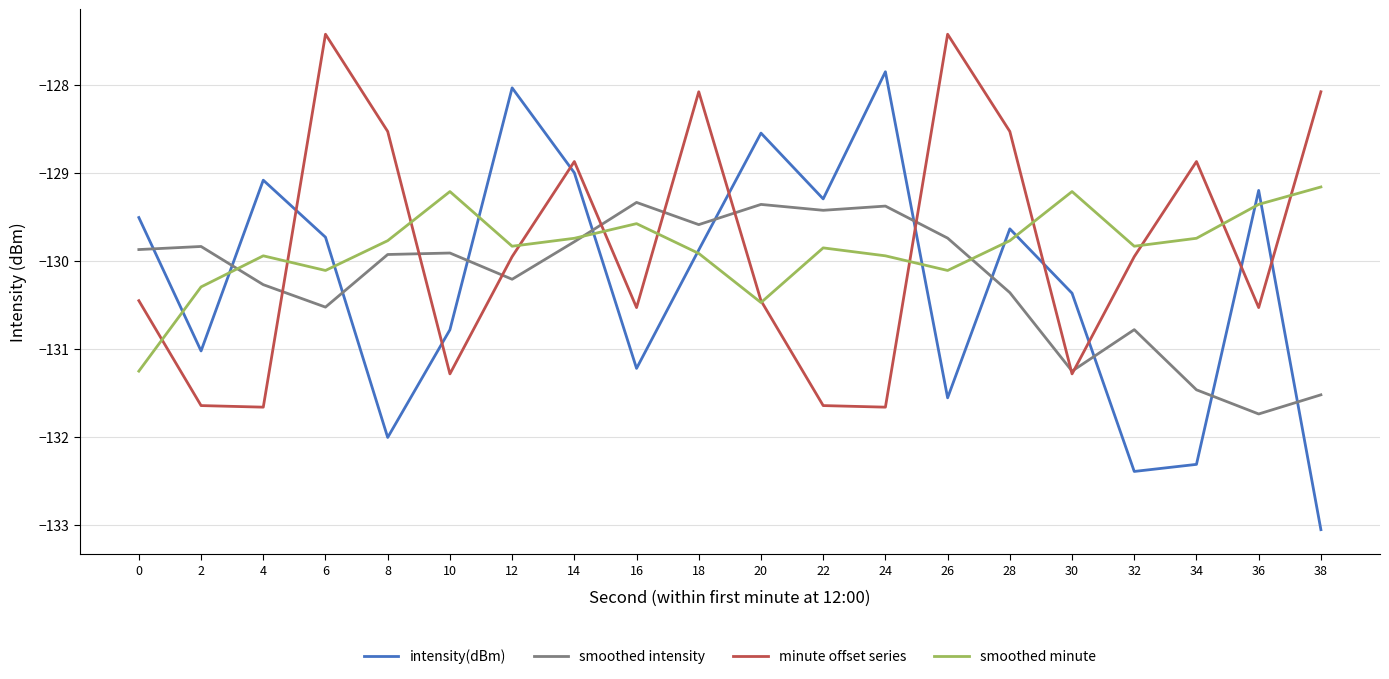

Between 4 and 36, which series saw the biggest shift?

smoothed intensity